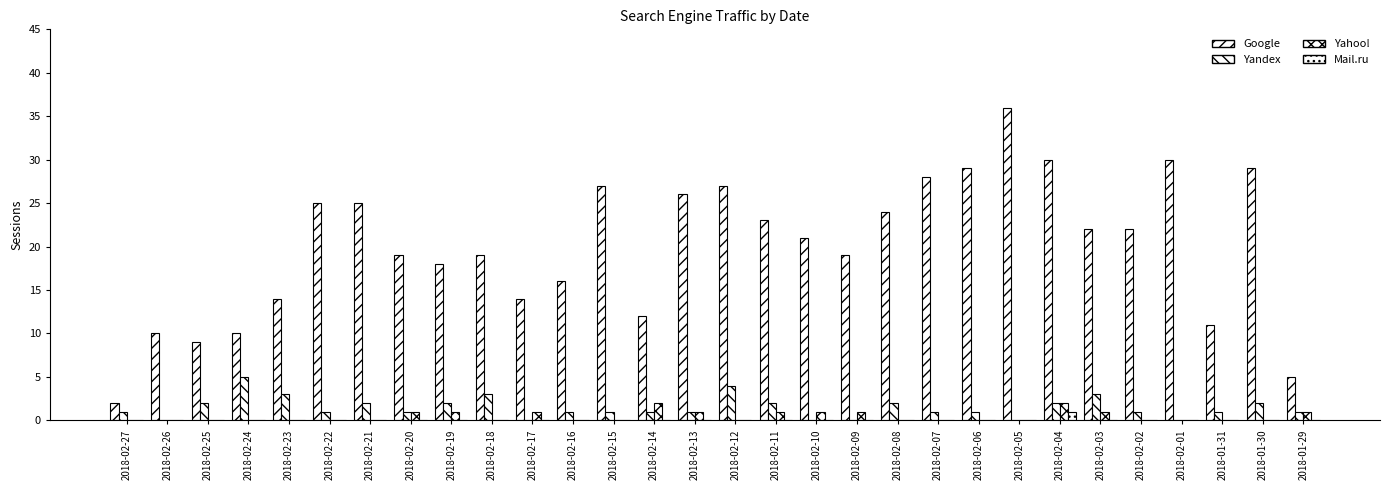

Where is Yahoo! nearest to the value 1?

2018-02-20